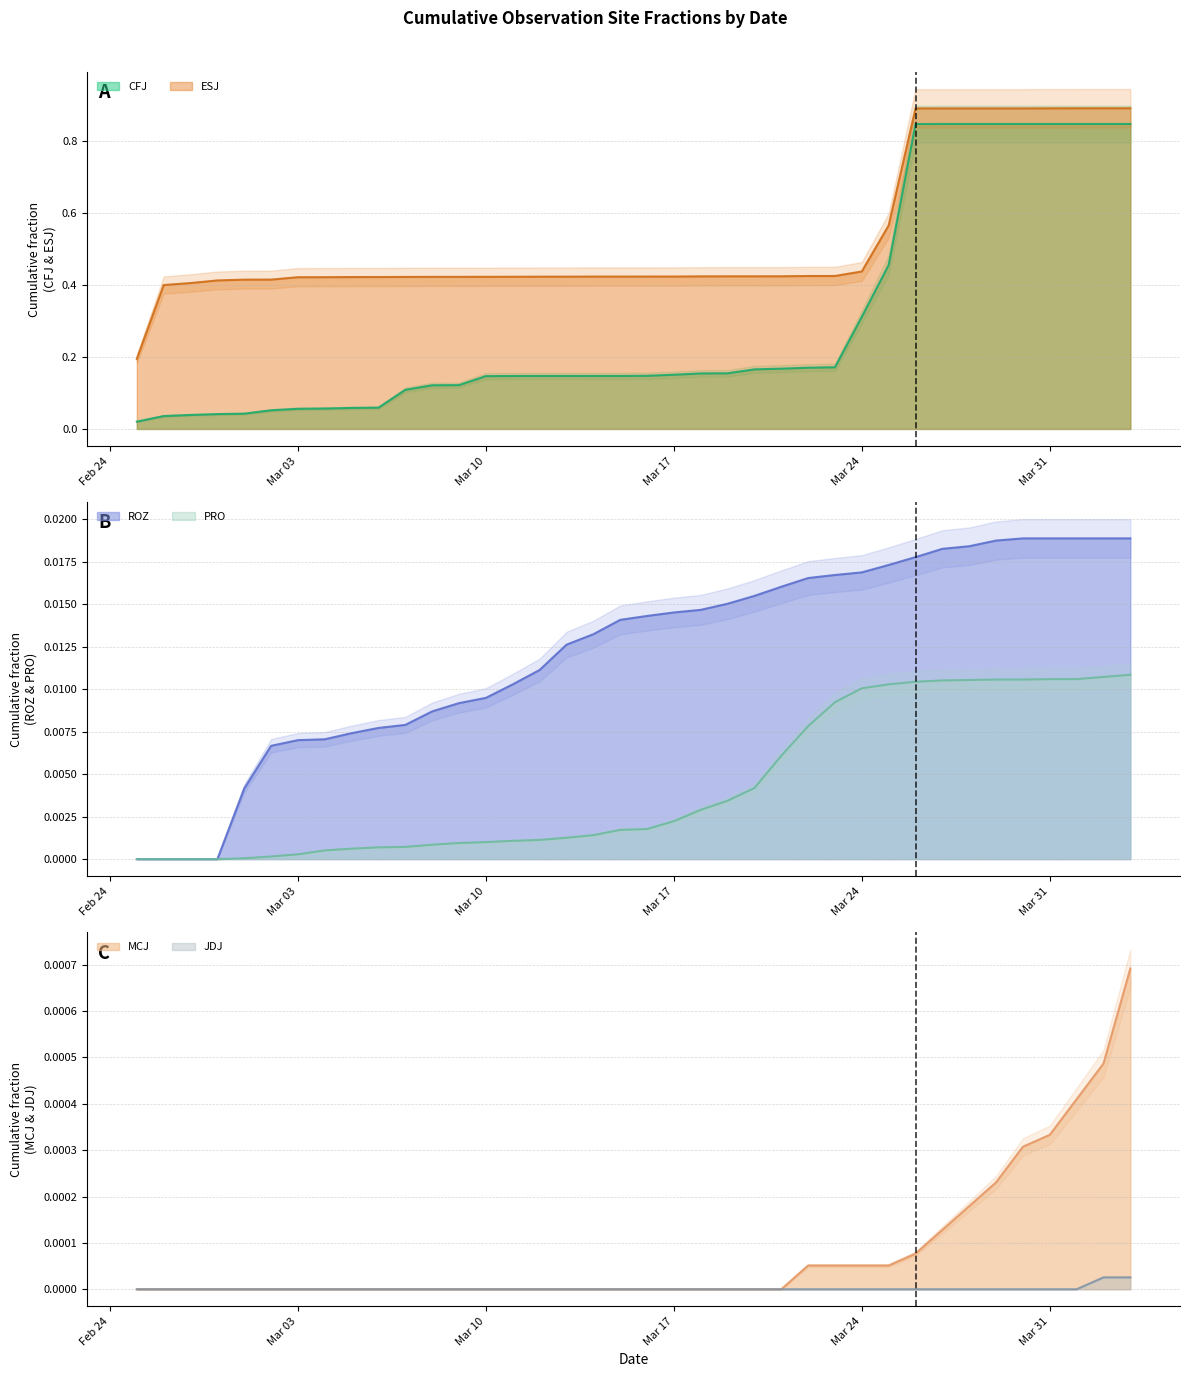

What is the difference between the maximum and minimum values in the CFJ series?

0.8